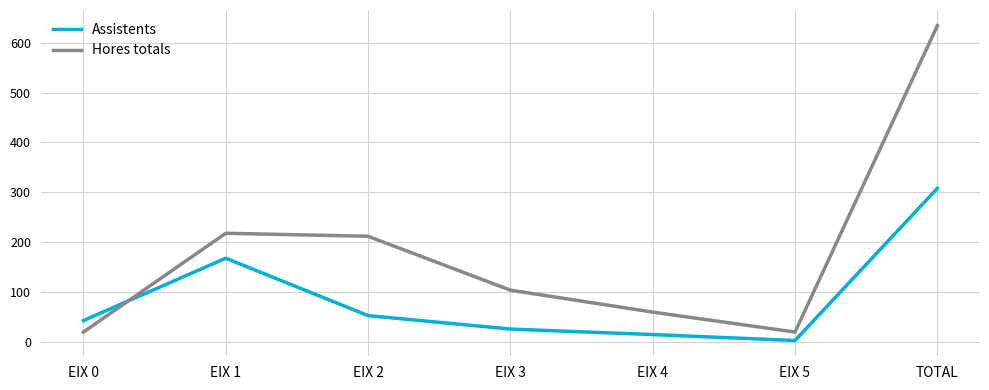

After their last crossing, which series has the higher values: Hores totals or Assistents?

Hores totals